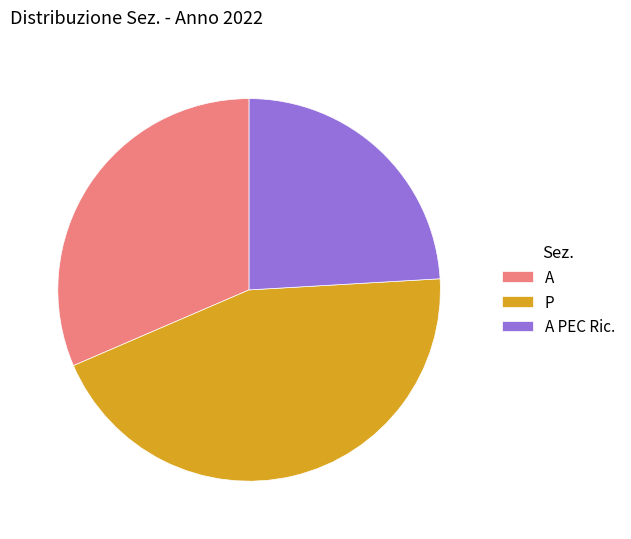

Rank the categories by value from highest to lowest.

P, A, A PEC Ric.